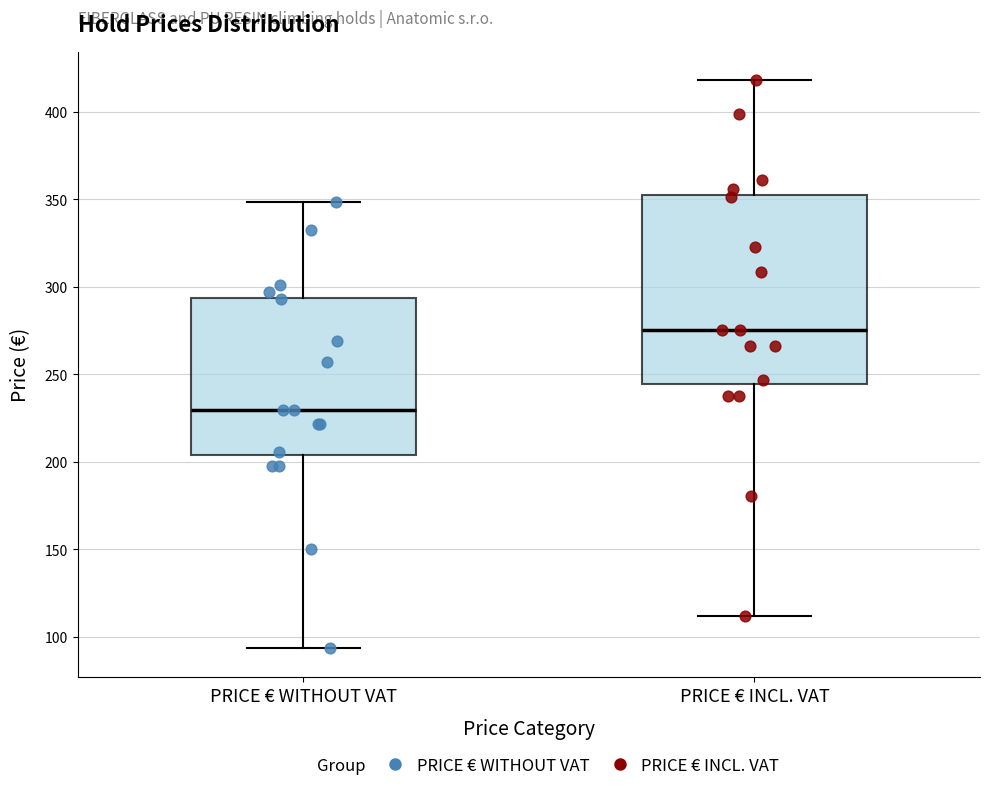

Which box is the tallest, from its lower edge to its upper edge?

PRICE € INCL. VAT